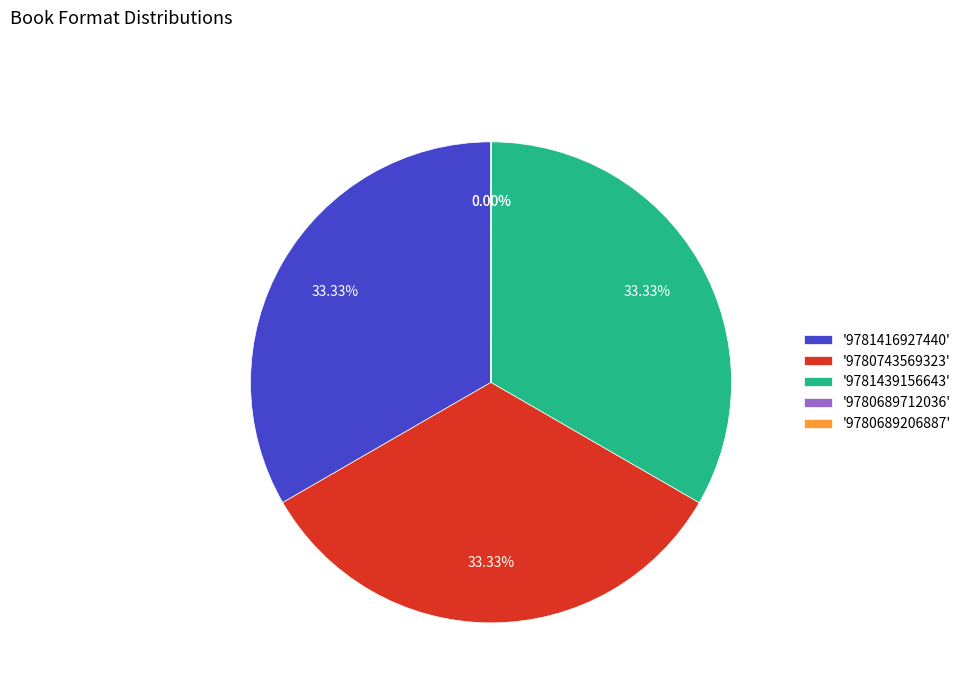

What is the ratio of the value at '9781416927440' to the value at '9781439156643'?

1.0